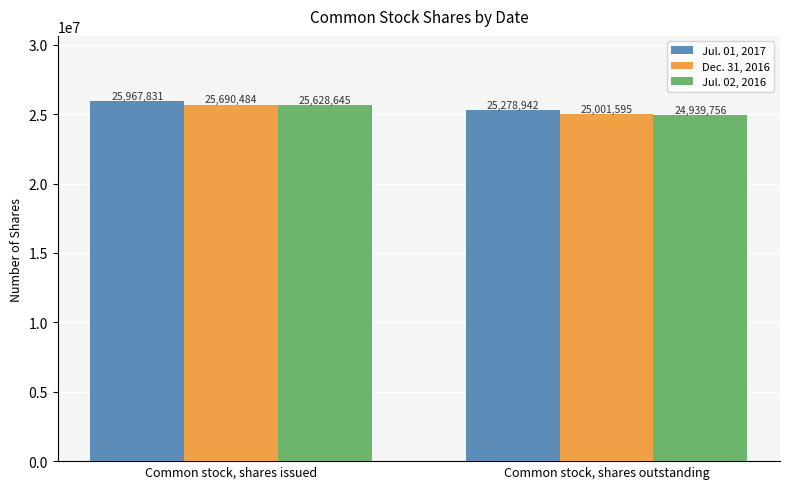

What is the sum of all Dec. 31, 2016 values?

50692079